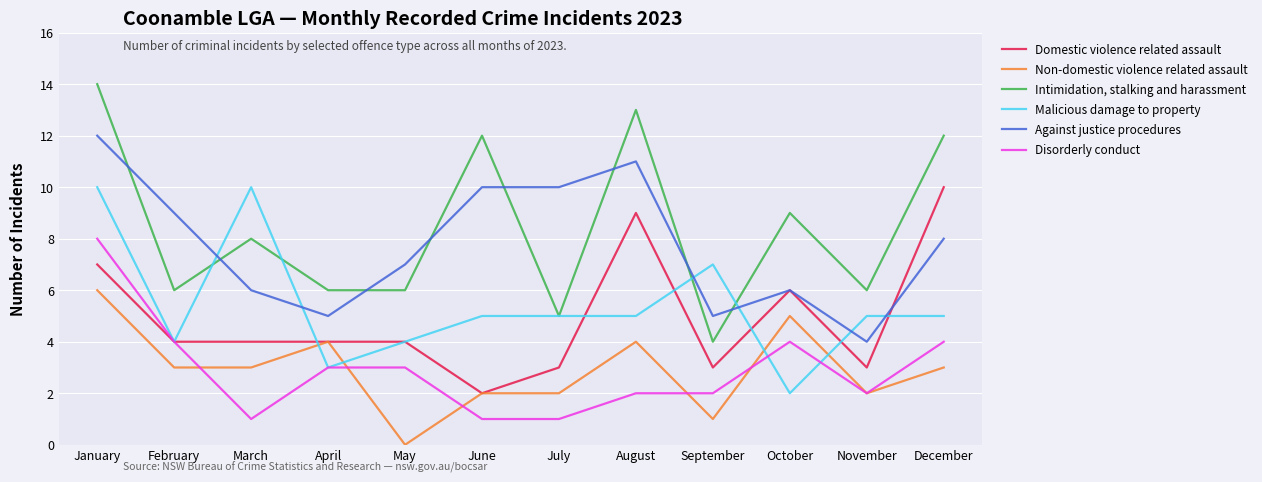

True or false: Against justice procedures and Disorderly conduct cross at least once.

False